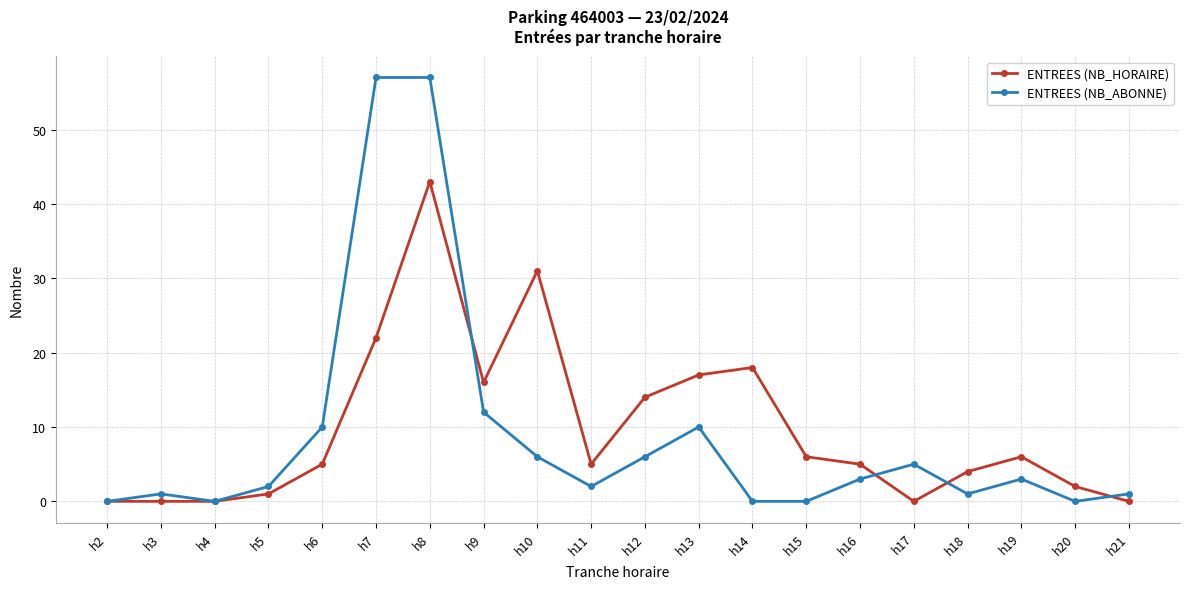

Count the number of data series in this chart.

2